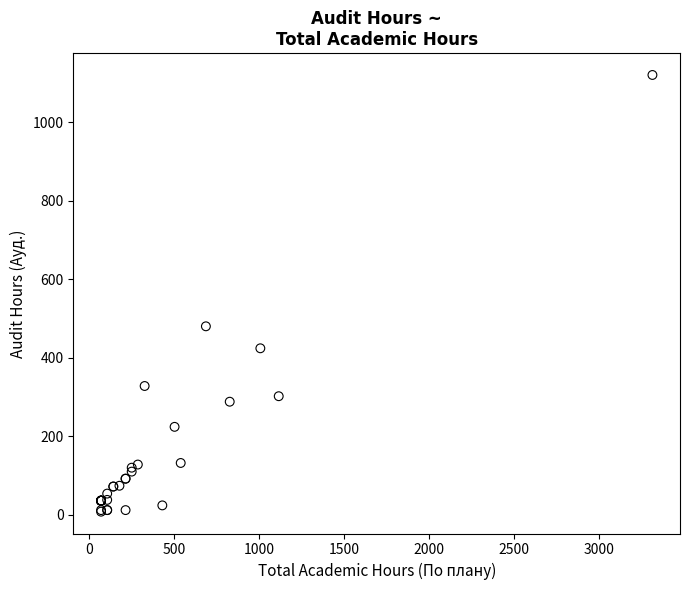

What Y value in the scatter plot is closest to 564?

480